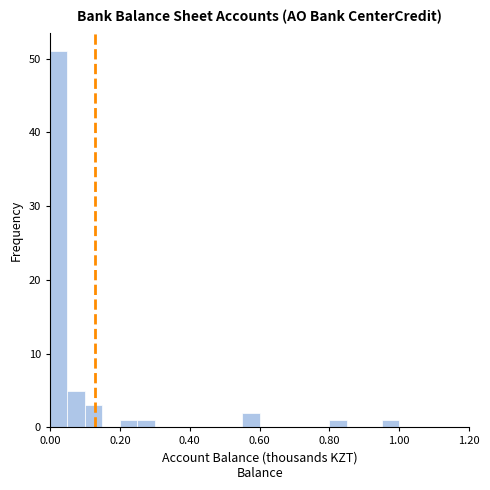

Around what value on the x-axis is the tallest bar? Give the approximate position of its centre, as read against the axis.

0.02